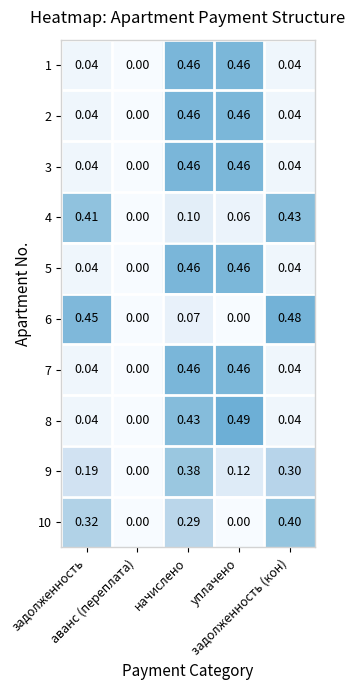

Reading left to right, what are all the values shown in this chart?

1: задолженность=0.0	аванс (переплата)=0.0	начислено=0.5	уплачено=0.5	задолженность (кон)=0.0
2: задолженность=0.0	аванс (переплата)=0.0	начислено=0.5	уплачено=0.5	задолженность (кон)=0.0
3: задолженность=0.0	аванс (переплата)=0.0	начислено=0.5	уплачено=0.5	задолженность (кон)=0.0
4: задолженность=0.4	аванс (переплата)=0.0	начислено=0.1	уплачено=0.1	задолженность (кон)=0.4
5: задолженность=0.0	аванс (переплата)=0.0	начислено=0.5	уплачено=0.5	задолженность (кон)=0.0
6: задолженность=0.5	аванс (переплата)=0.0	начислено=0.1	уплачено=0.0	задолженность (кон)=0.5
7: задолженность=0.0	аванс (переплата)=0.0	начислено=0.5	уплачено=0.5	задолженность (кон)=0.0
8: задолженность=0.0	аванс (переплата)=0.0	начислено=0.4	уплачено=0.5	задолженность (кон)=0.0
9: задолженность=0.2	аванс (переплата)=0.0	начислено=0.4	уплачено=0.1	задолженность (кон)=0.3
10: задолженность=0.3	аванс (переплата)=0.0	начислено=0.3	уплачено=0.0	задолженность (кон)=0.4